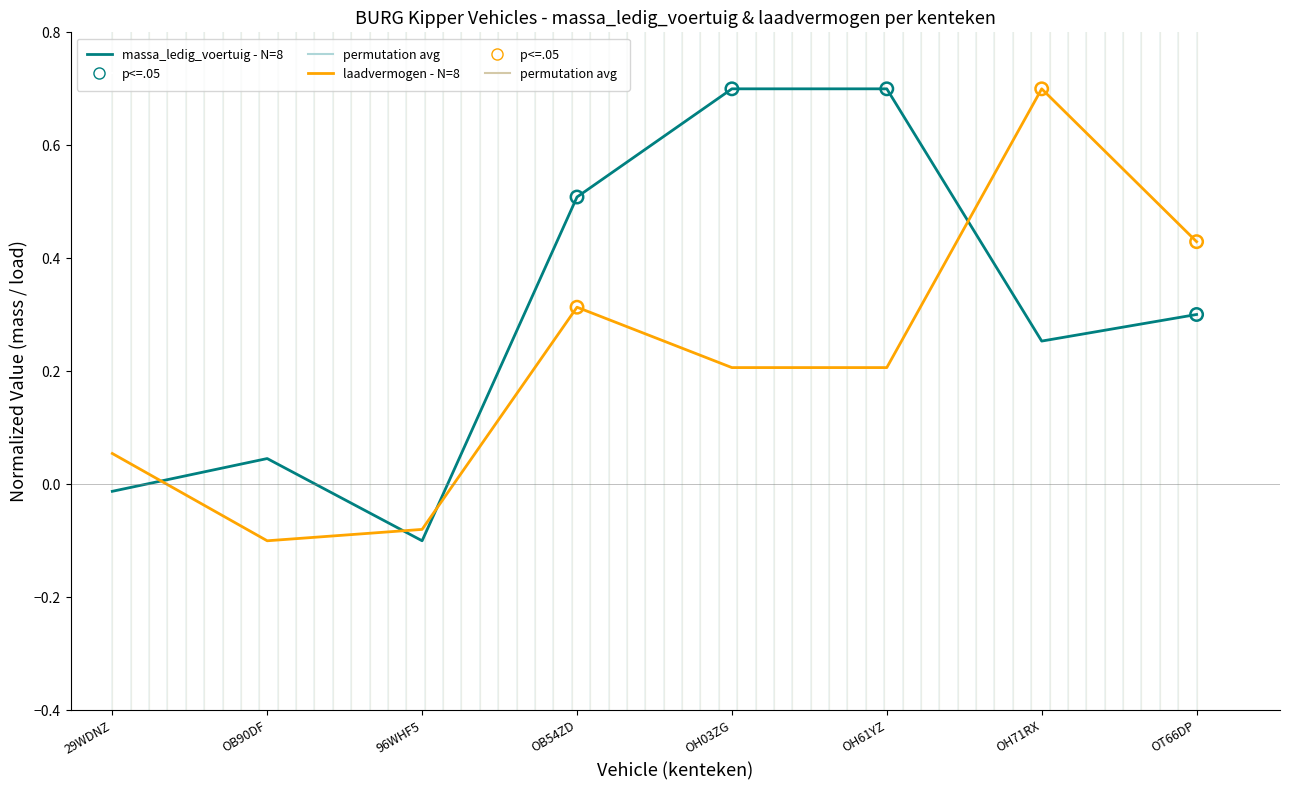

Which series has the largest total across all categories?

massa_ledig_voertuig - N=8